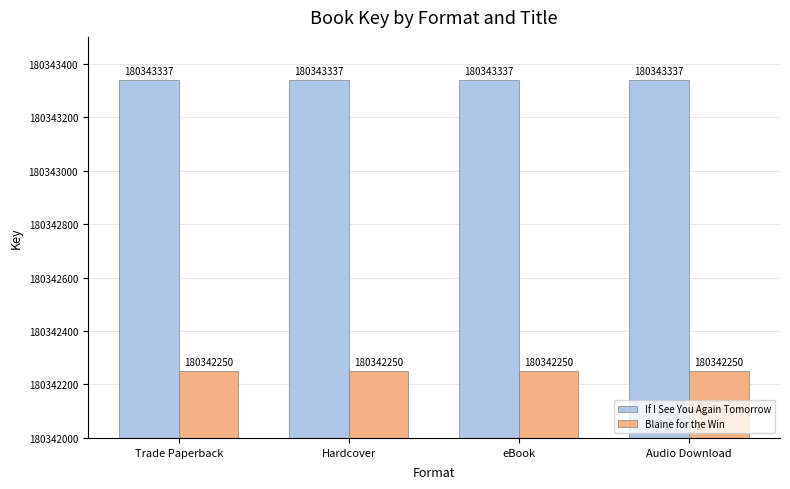

Is it true that If I See You Again Tomorrow equals 265063873 at Audio Download?

False